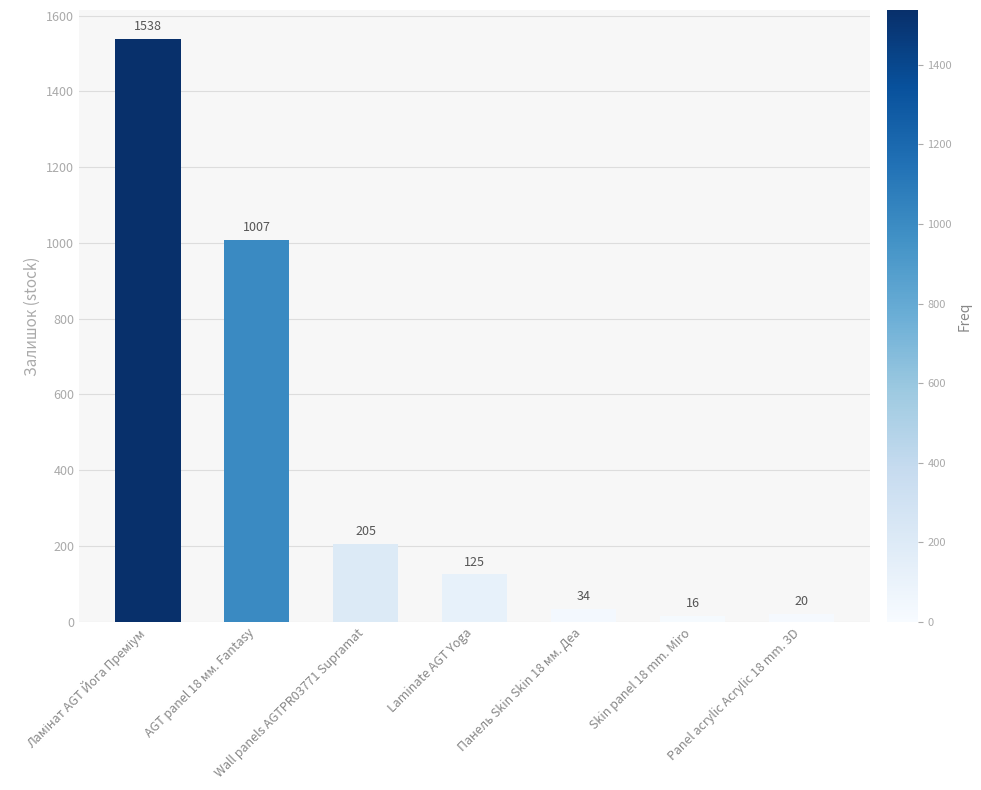

What is the label of the 6th bar from the left?

Skin panel 18 mm. Miro